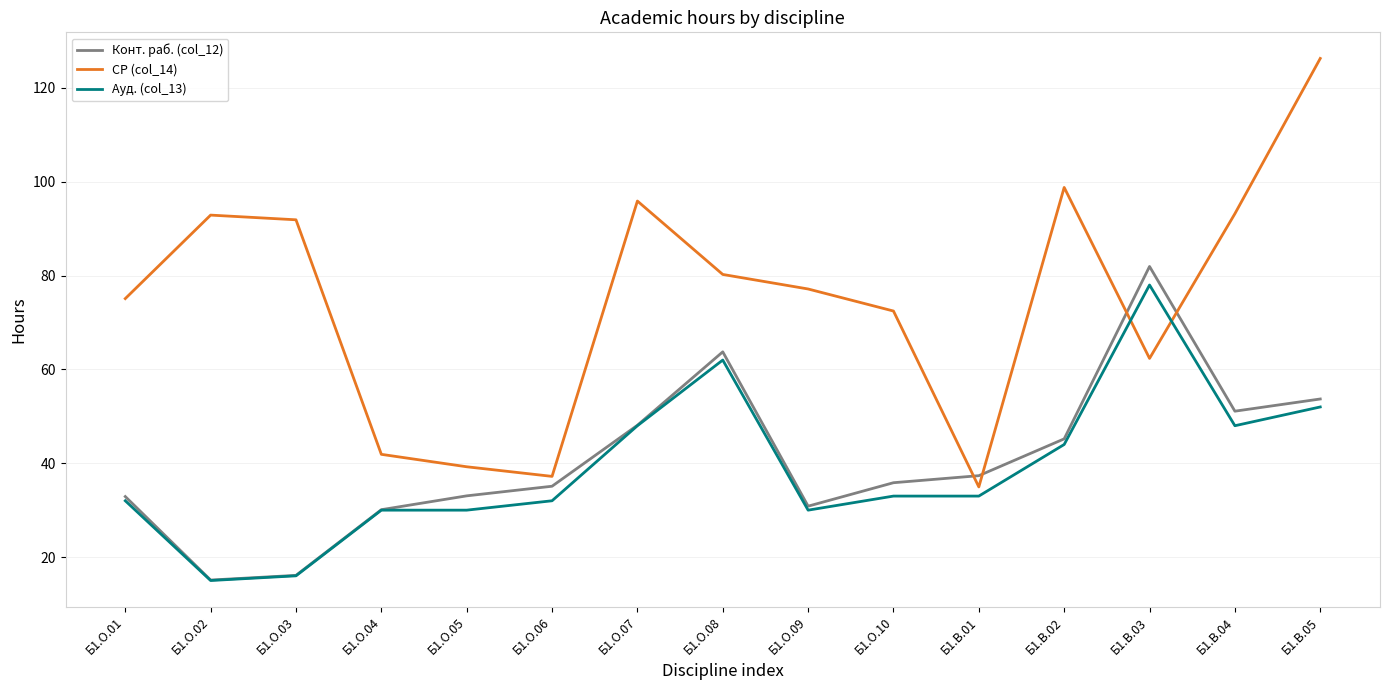

Is it true that СР (col_14) equals 110.0 at Б1.О.09?

False